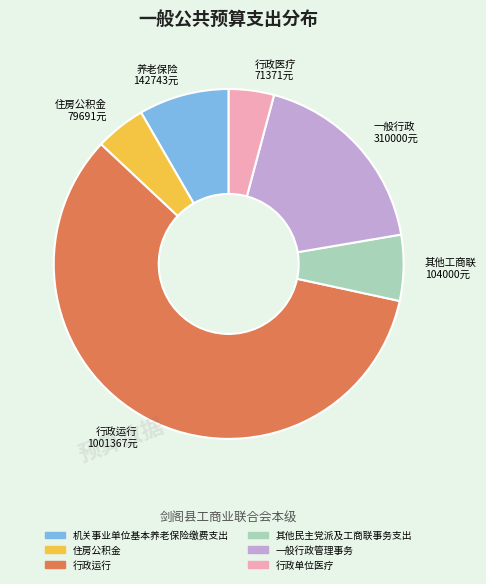

Which slice is the largest?

行政运行 1001367元